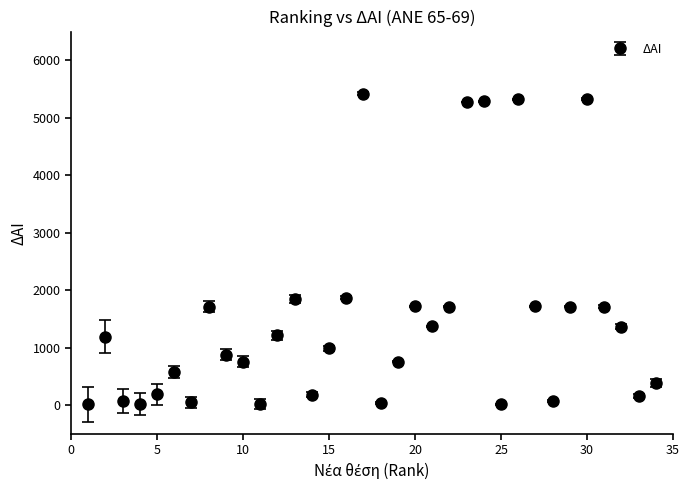

True or false: the data has more than 2 interior local peaks.

True